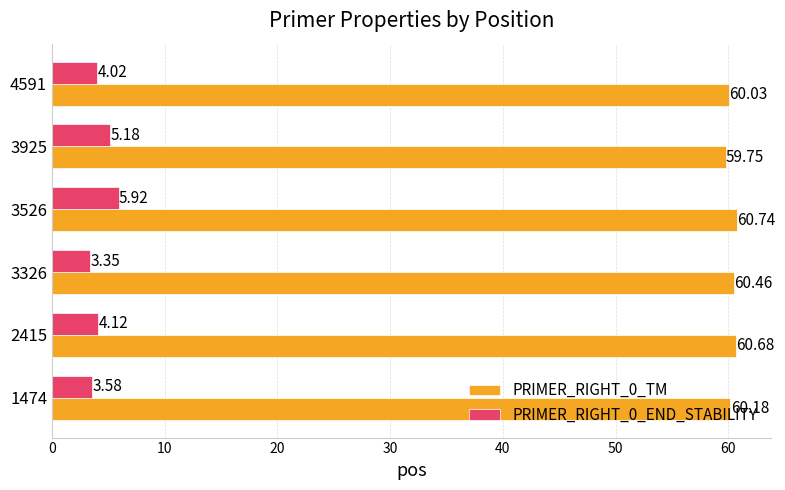

Rank the series by their maximum value, from lowest to highest.

PRIMER_RIGHT_0_END_STABILITY, PRIMER_RIGHT_0_TM